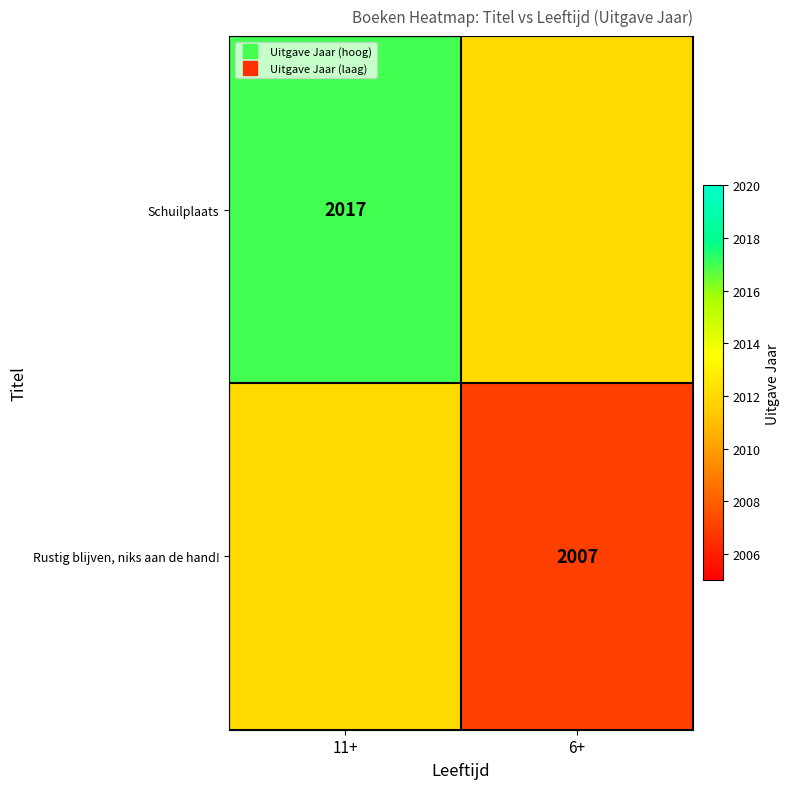

Rank the categories by Rustig blijven, niks aan de hand! value from highest to lowest.

11+, 6+